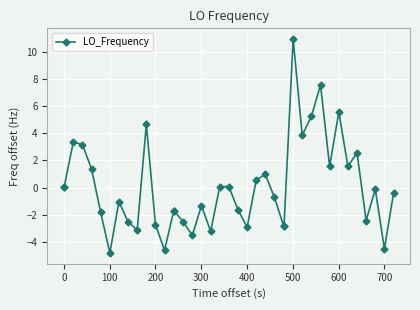

What is the maximum value shown in the chart?

11.0